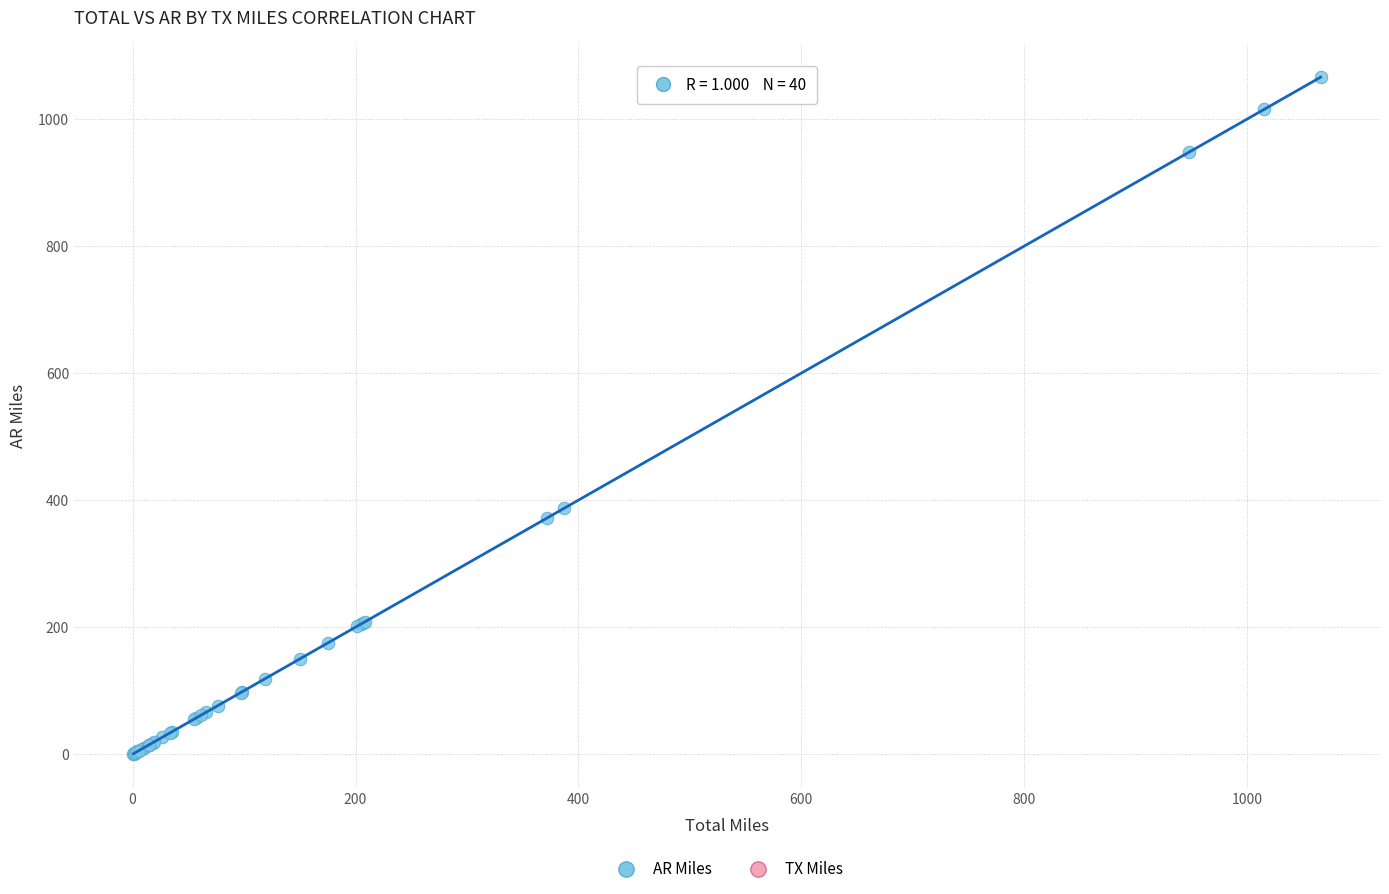

What Y value in the scatter plot is closest to 533?

387.4